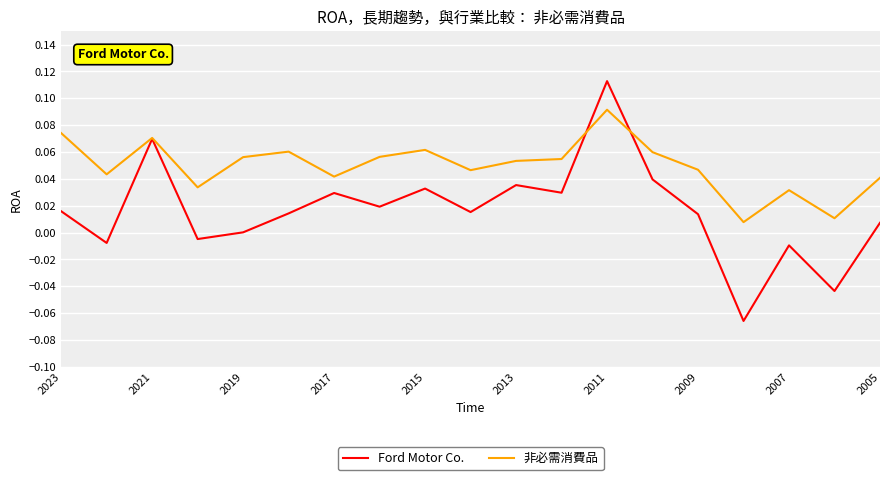

Which series has the largest total across all categories?

非必需消費品